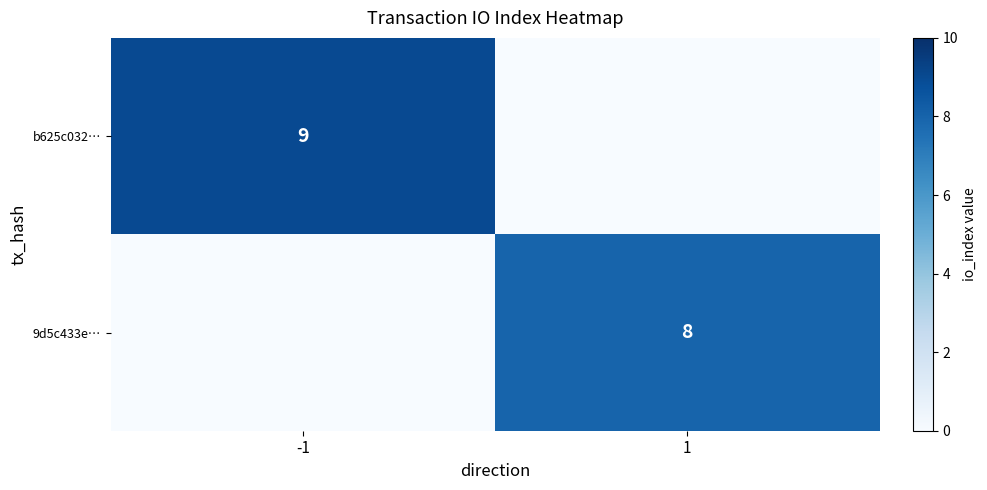

True or false: b625c032… has a value of 4 at -1.

False